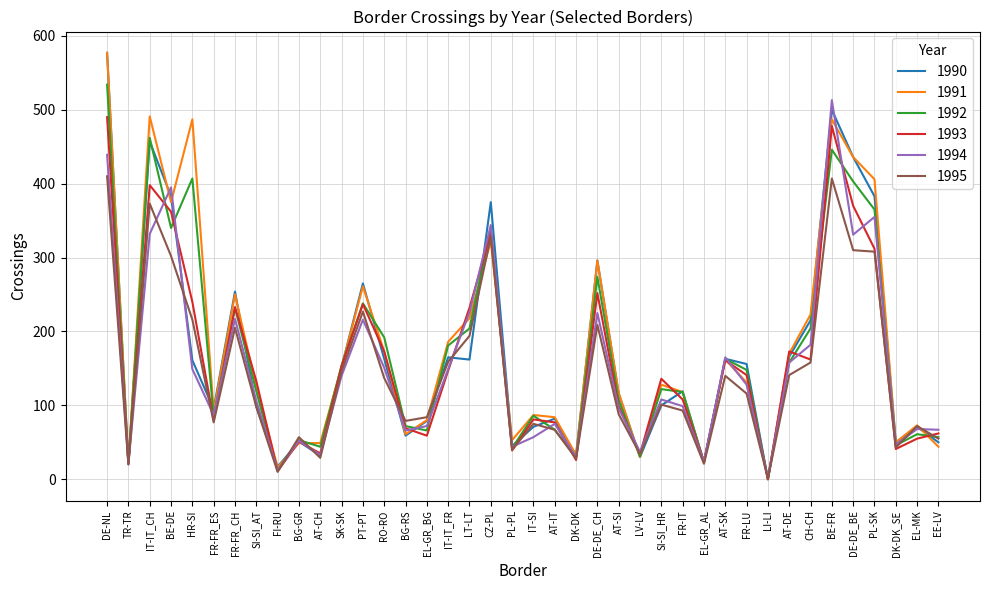

What is the total value across all series at DK-DK?

179